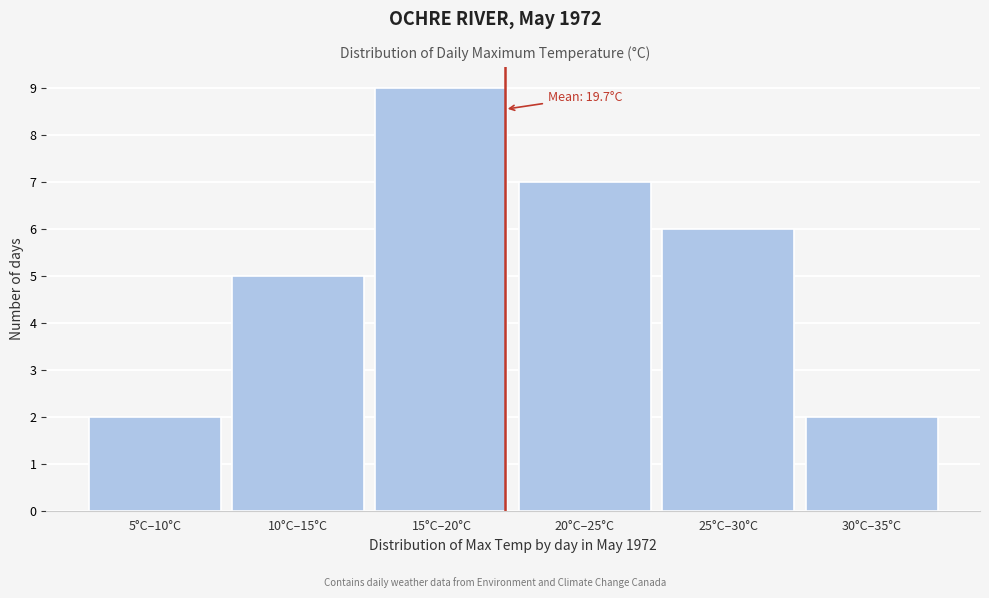

Reading left to right, what are all the values shown in this chart?

5°C–10°C=2	10°C–15°C=5	15°C–20°C=9	20°C–25°C=7	25°C–30°C=6	30°C–35°C=2